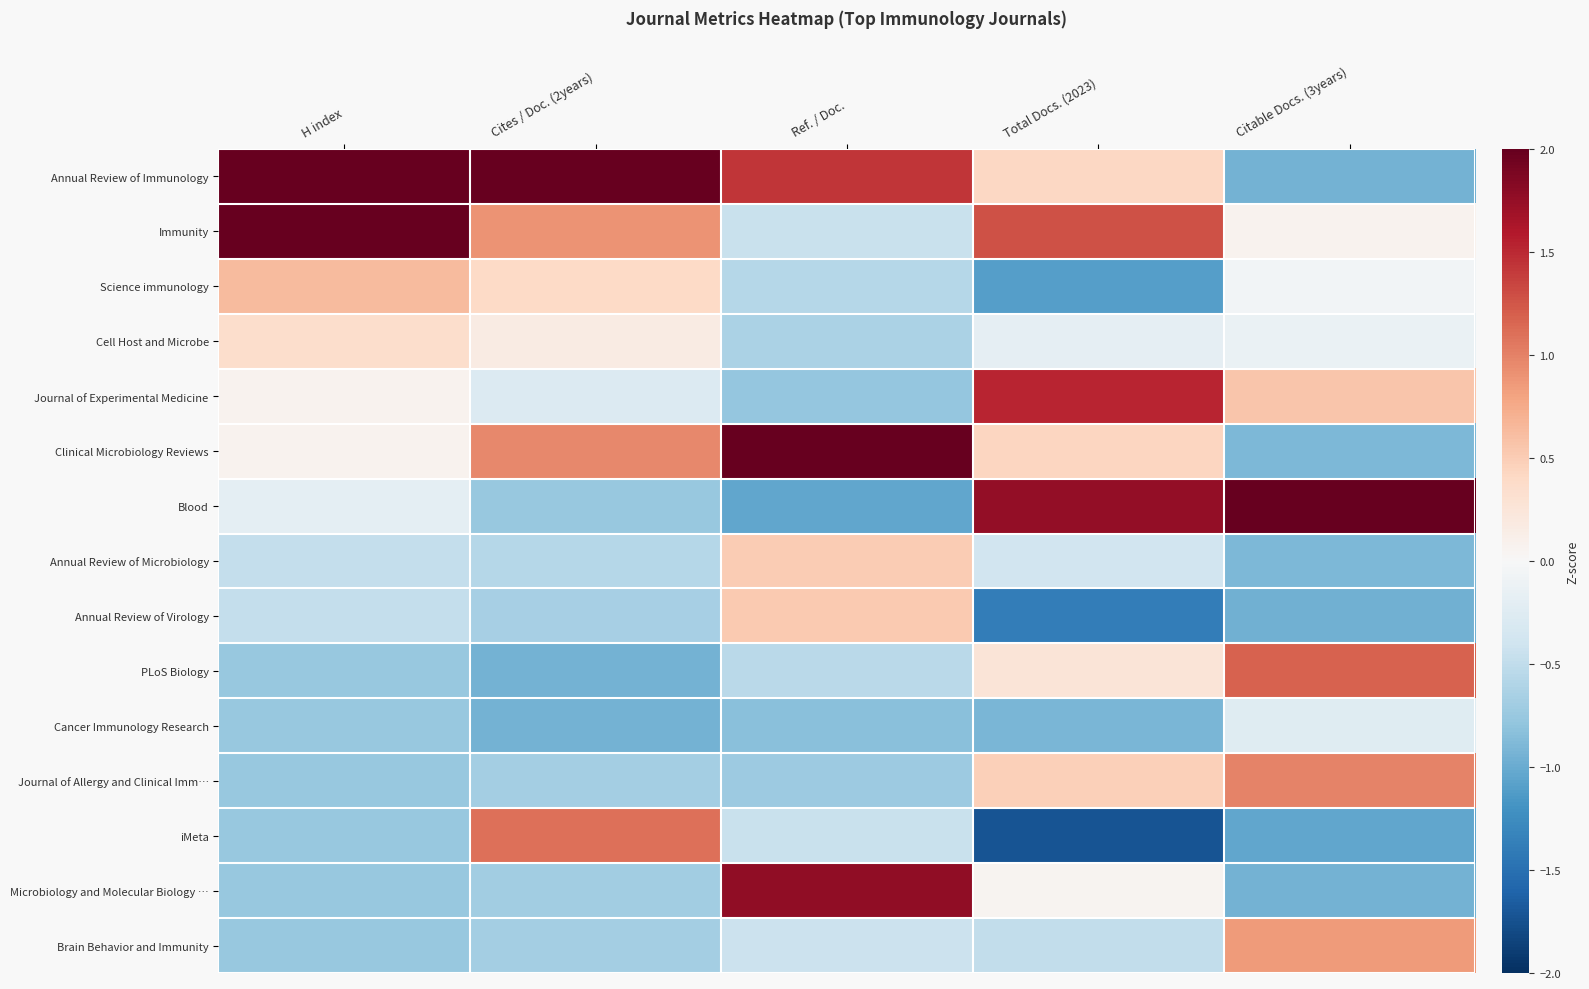

Reading left to right, what are all the values shown in this chart?

Annual Review of Immunology: H index=2.6	Cites / Doc. (2years)=2.7	Ref. / Doc.=1.4	Total Docs. (2023)=0.4	Citable Docs. (3years)=-0.9
Immunity: H index=2.0	Cites / Doc. (2years)=0.9	Ref. / Doc.=-0.4	Total Docs. (2023)=1.3	Citable Docs. (3years)=0.1
Science immunology: H index=0.6	Cites / Doc. (2years)=0.4	Ref. / Doc.=-0.6	Total Docs. (2023)=-1.1	Citable Docs. (3years)=-0.1
Cell Host and Microbe: H index=0.3	Cites / Doc. (2years)=0.2	Ref. / Doc.=-0.6	Total Docs. (2023)=-0.2	Citable Docs. (3years)=-0.1
Journal of Experimental Medicine: H index=0.1	Cites / Doc. (2years)=-0.3	Ref. / Doc.=-0.8	Total Docs. (2023)=1.5	Citable Docs. (3years)=0.6
Clinical Microbiology Reviews: H index=0.1	Cites / Doc. (2years)=1.0	Ref. / Doc.=2.2	Total Docs. (2023)=0.4	Citable Docs. (3years)=-0.9
Blood: H index=-0.2	Cites / Doc. (2years)=-0.8	Ref. / Doc.=-1.0	Total Docs. (2023)=1.8	Citable Docs. (3years)=2.5
Annual Review of Microbiology: H index=-0.5	Cites / Doc. (2years)=-0.6	Ref. / Doc.=0.5	Total Docs. (2023)=-0.4	Citable Docs. (3years)=-0.9
Annual Review of Virology: H index=-0.5	Cites / Doc. (2years)=-0.7	Ref. / Doc.=0.5	Total Docs. (2023)=-1.4	Citable Docs. (3years)=-1.0
PLoS Biology: H index=-0.8	Cites / Doc. (2years)=-0.9	Ref. / Doc.=-0.5	Total Docs. (2023)=0.3	Citable Docs. (3years)=1.2
Cancer Immunology Research: H index=-0.8	Cites / Doc. (2years)=-0.9	Ref. / Doc.=-0.8	Total Docs. (2023)=-0.9	Citable Docs. (3years)=-0.2
Journal of Allergy and Clinical Imm…: H index=-0.8	Cites / Doc. (2years)=-0.7	Ref. / Doc.=-0.7	Total Docs. (2023)=0.5	Citable Docs. (3years)=1.0
iMeta: H index=-0.8	Cites / Doc. (2years)=1.1	Ref. / Doc.=-0.4	Total Docs. (2023)=-1.7	Citable Docs. (3years)=-1.0
Microbiology and Molecular Biology …: H index=-0.8	Cites / Doc. (2years)=-0.7	Ref. / Doc.=1.8	Total Docs. (2023)=0.1	Citable Docs. (3years)=-0.9
Brain Behavior and Immunity: H index=-0.8	Cites / Doc. (2years)=-0.7	Ref. / Doc.=-0.4	Total Docs. (2023)=-0.5	Citable Docs. (3years)=0.8